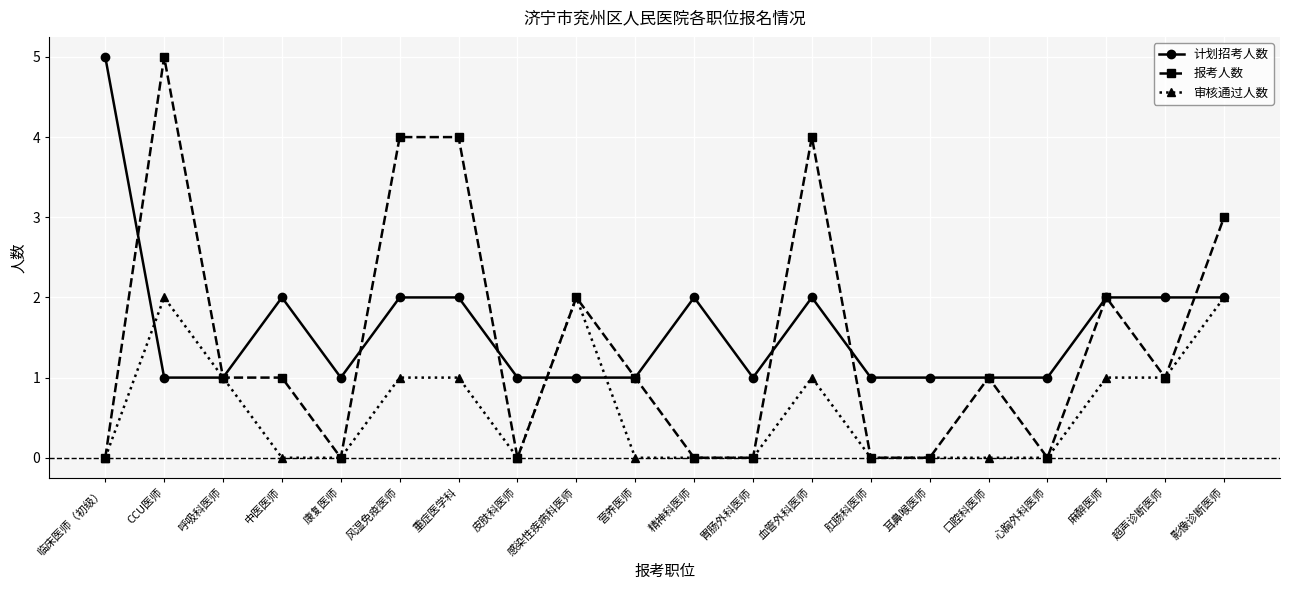

How many categories are shown in the chart?

20